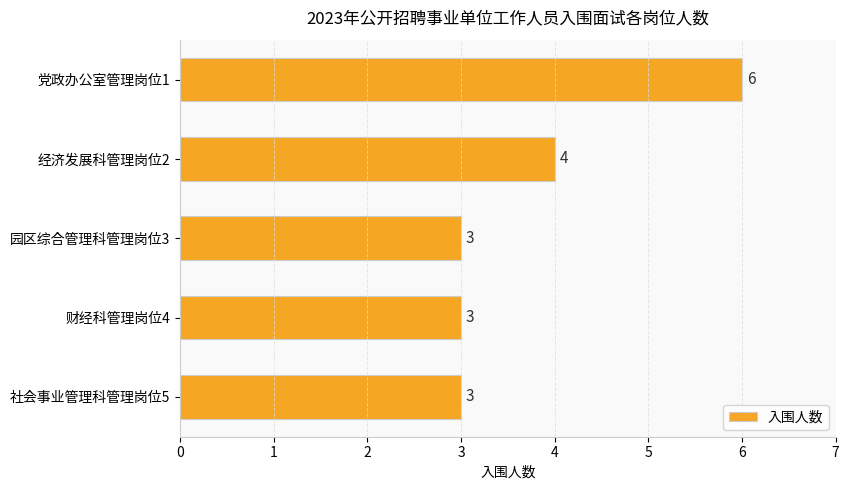

Reading top to bottom, transcribe all the data shown in this chart.

6	4	3	3	3